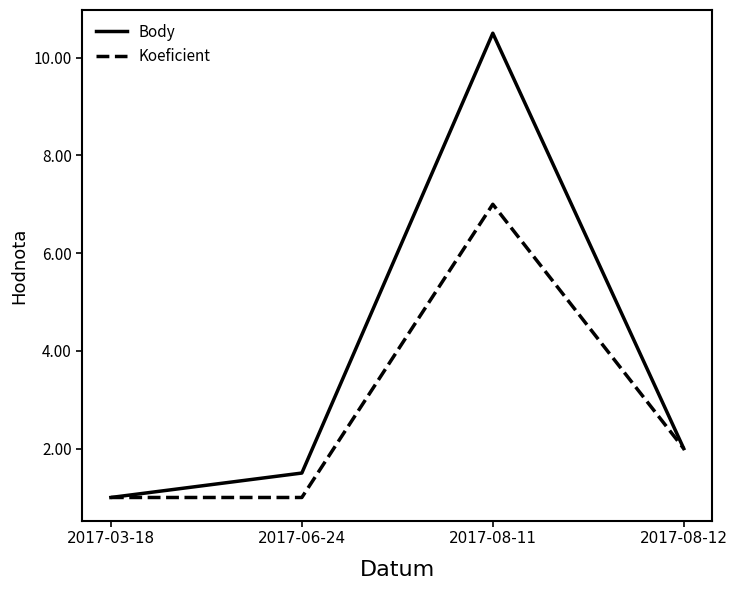

Read the Body value at 2017-08-12.

2.0